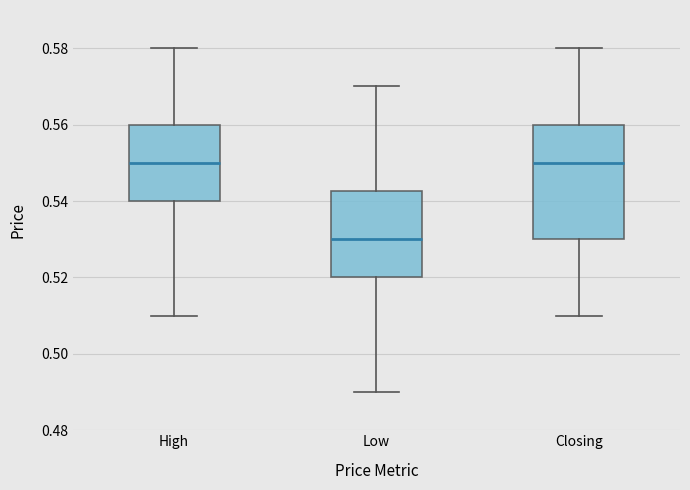

Which box has the lowest median line?

Low